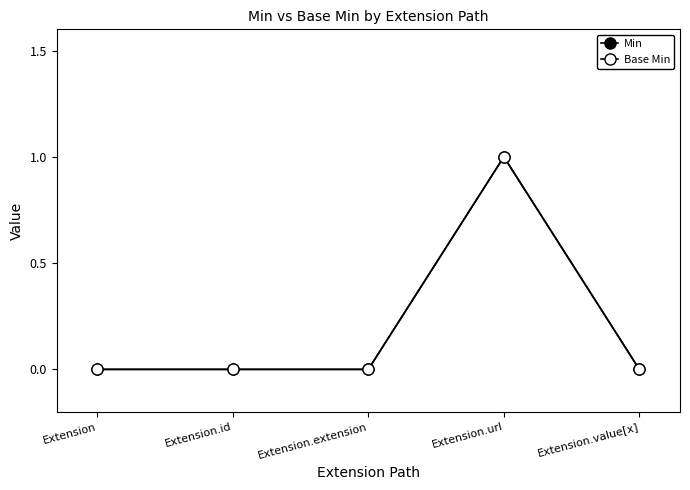

At Extension.id, list the series in order from largest to smallest.

Min, Base Min